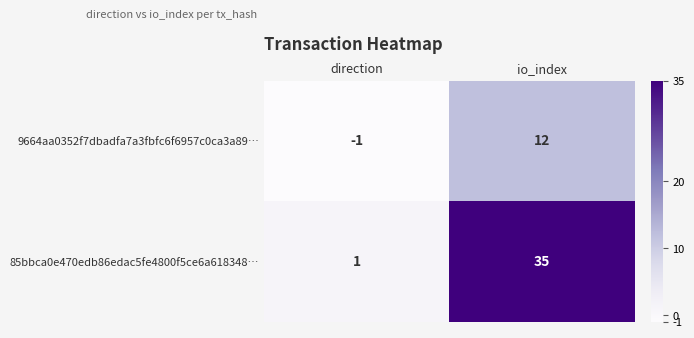

Where is 9664aa0352f7dbadfa7a3fbfc6f6957c0ca3a89… nearest to the value 5?

direction